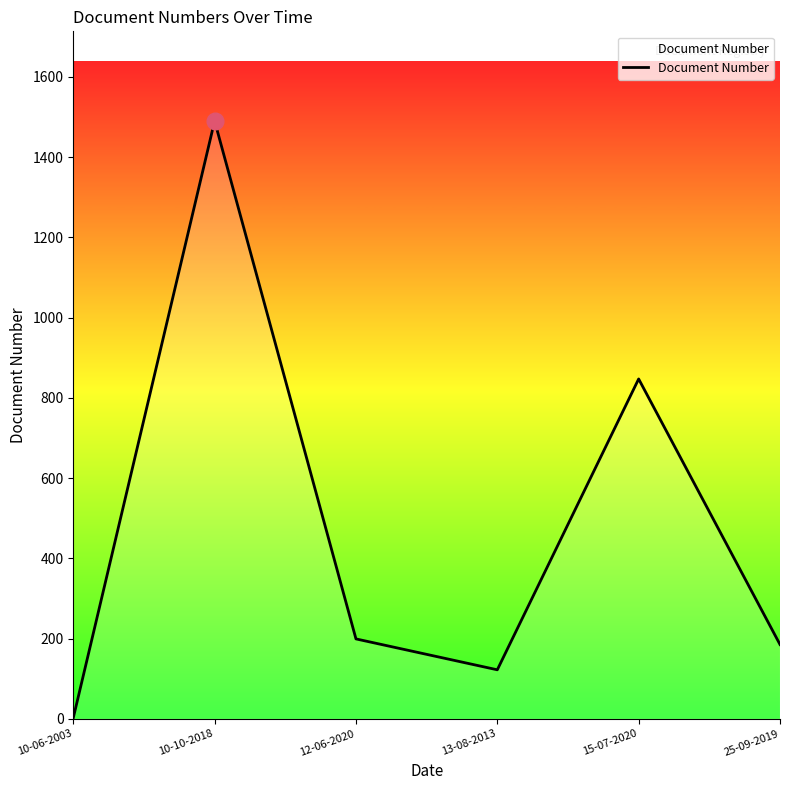

Reading right to left, list all the values displayed in this chart.

185	847	122	199	1490	2